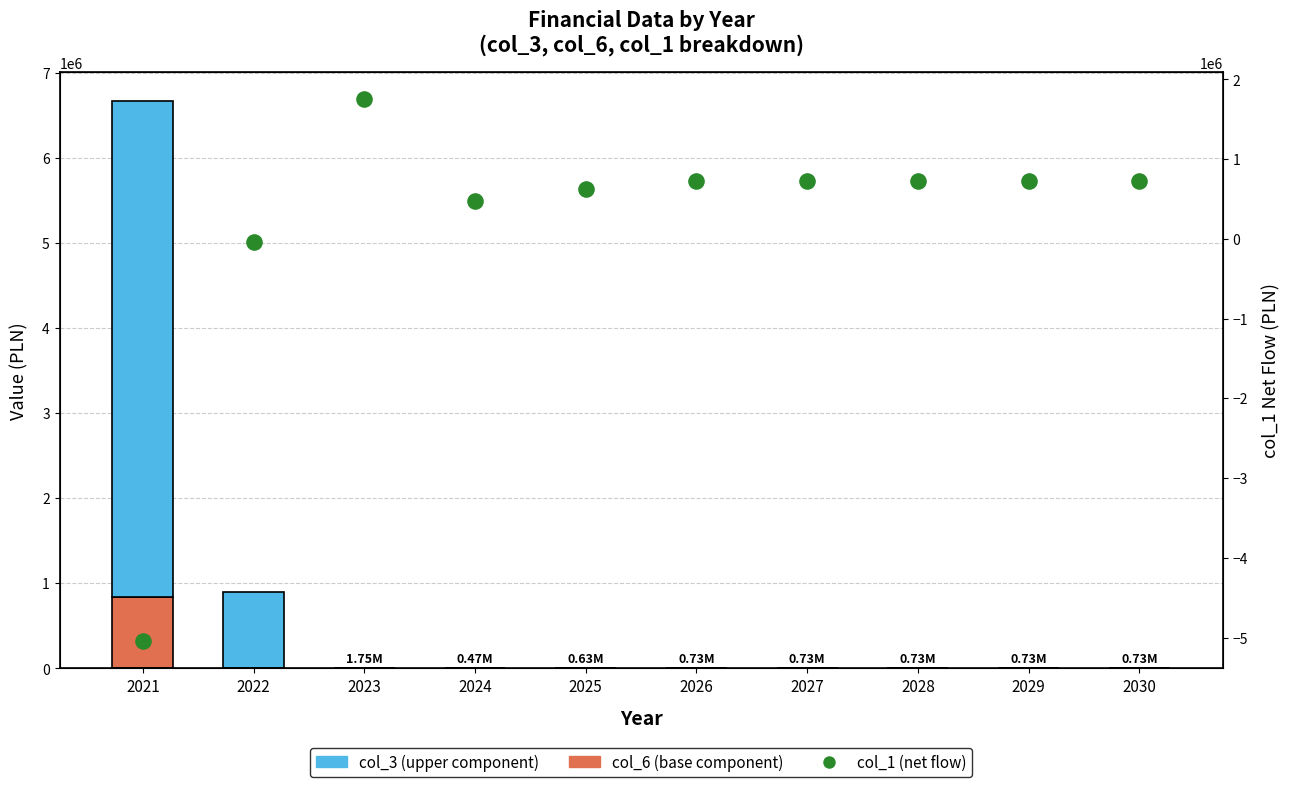

Which series contains the lowest Y value?

col_1 (net flow)